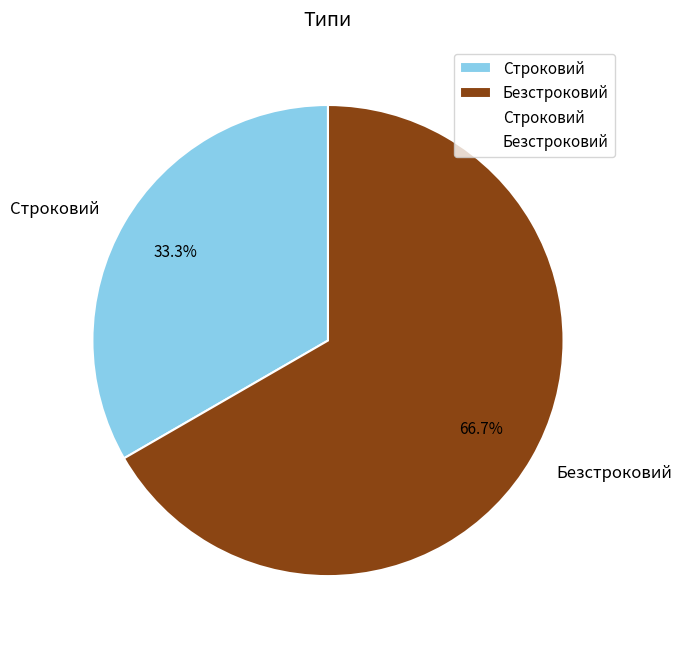

Count the number of slices in the pie.

2